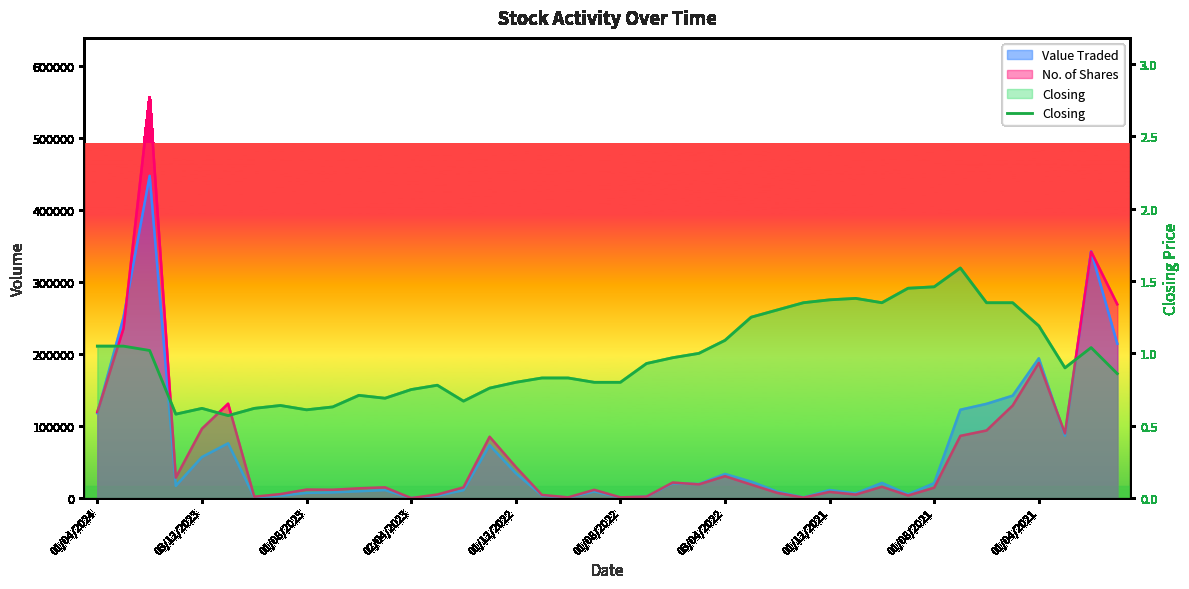

At which category does the chart reach its minimum across all series?

01/08/2022